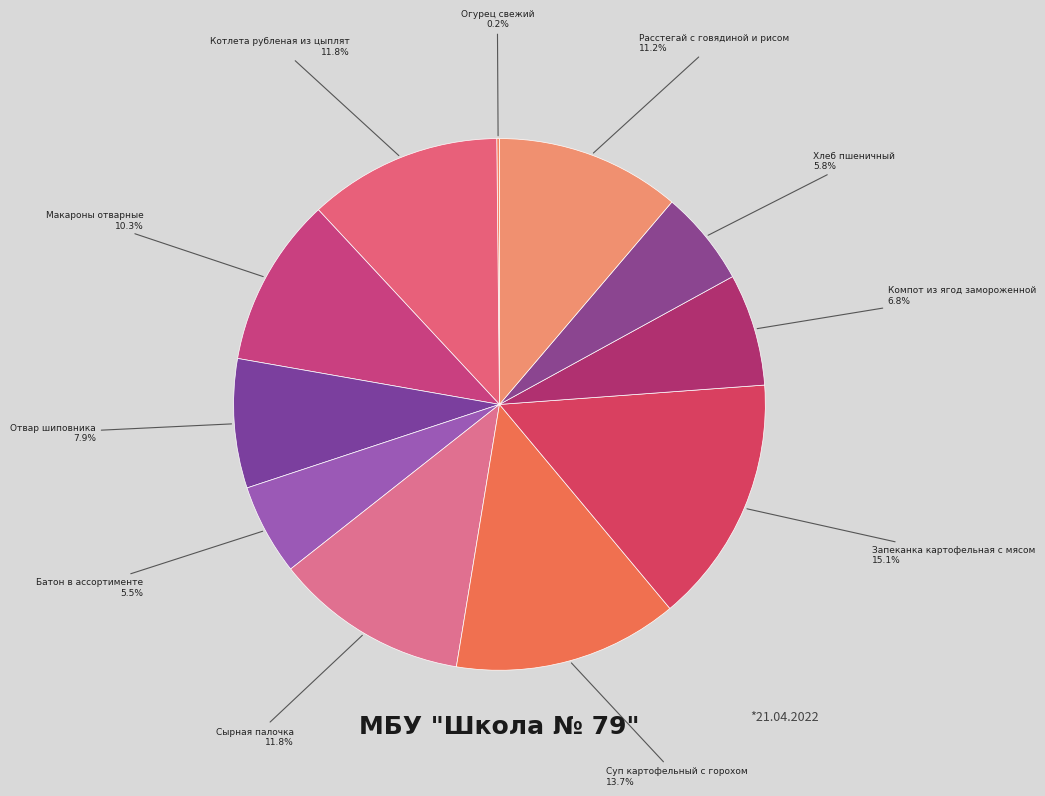

Which has a higher value, Котлета рубленая из цыплят or Суп картофельный с горохом?

Суп картофельный с горохом